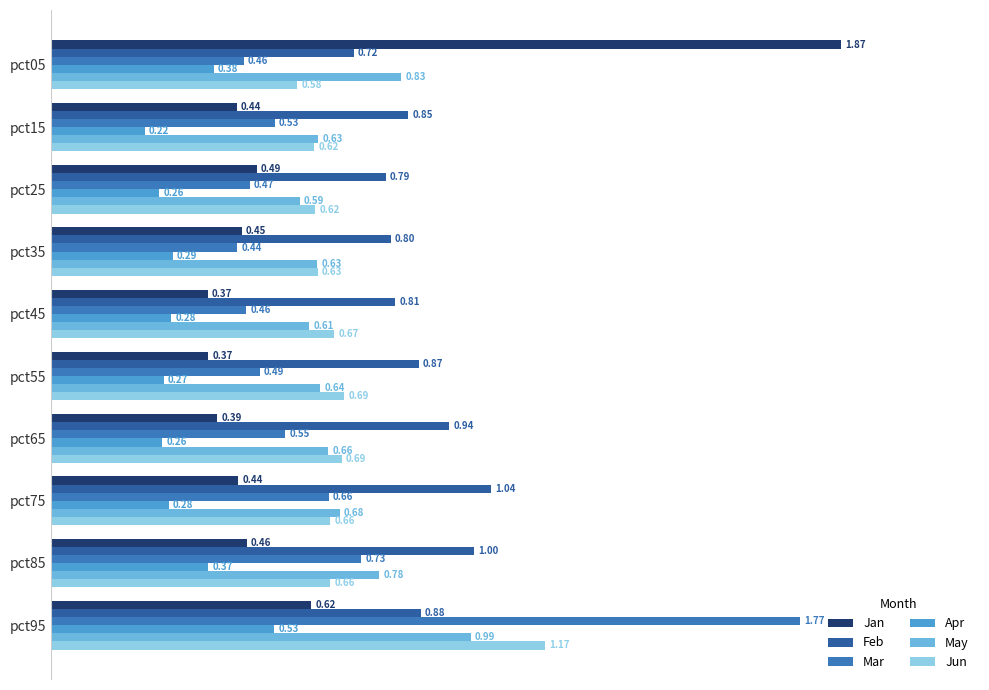

How many series are shown in this chart?

6